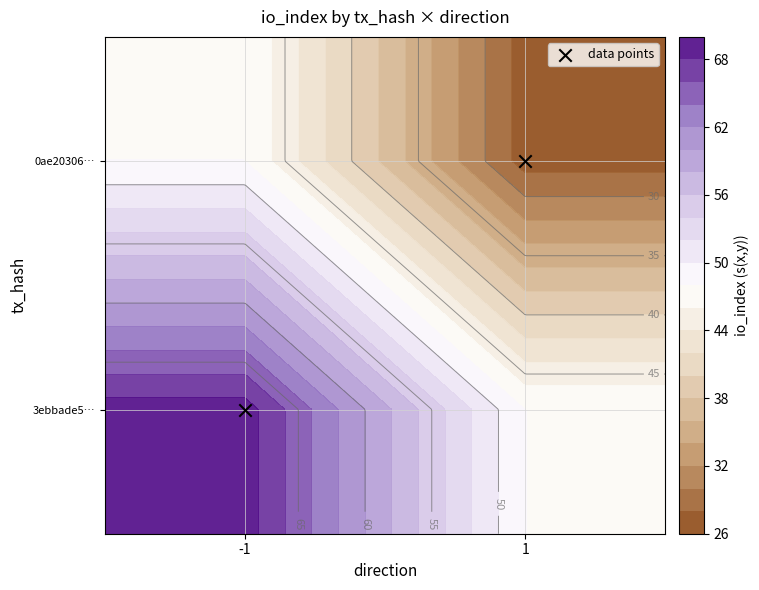

True or false: the data shows 0 at -1.

True